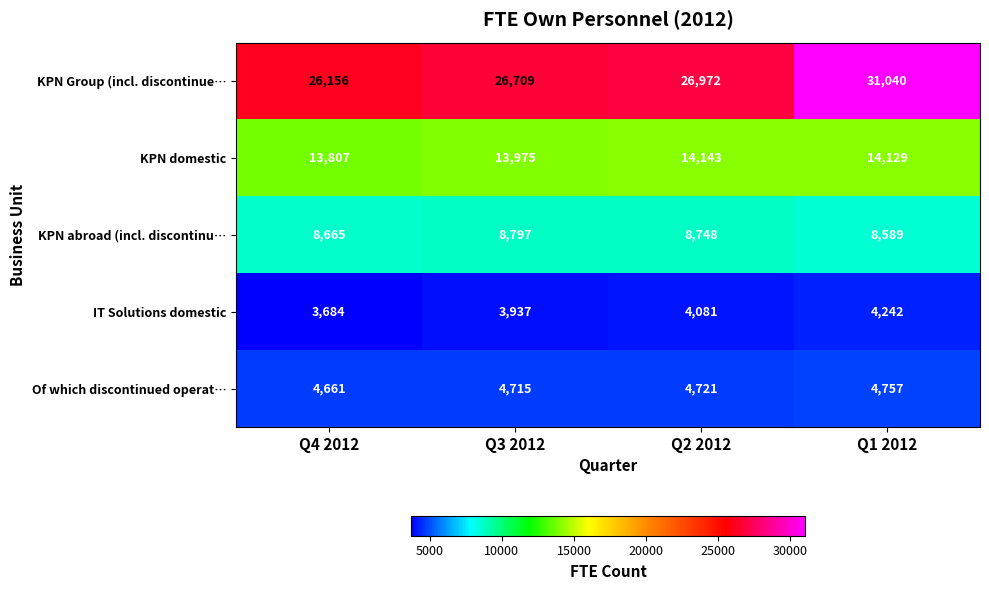

How many data points does each series have?

4